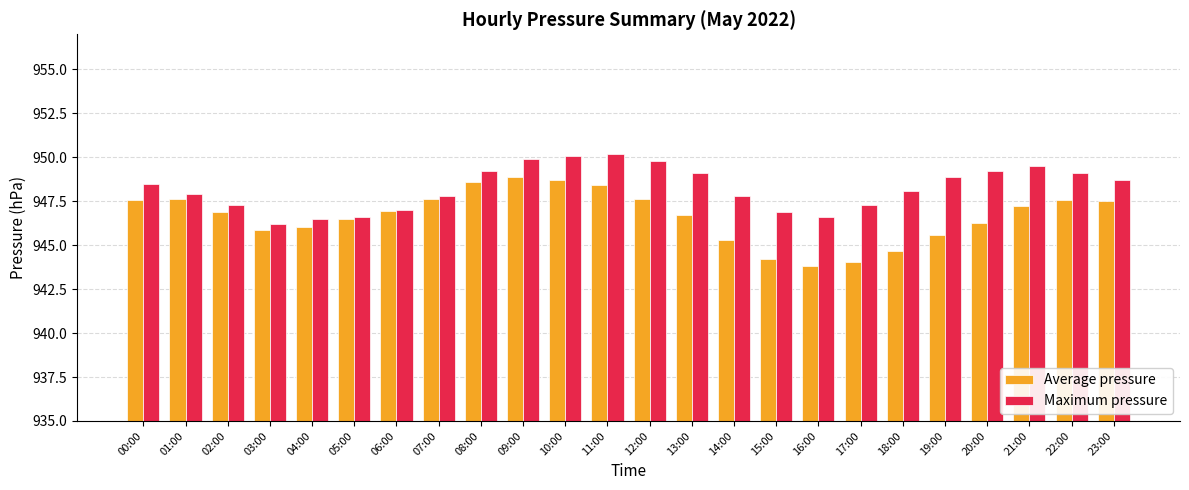

What are all the series names shown in the legend?

Average pressure, Maximum pressure